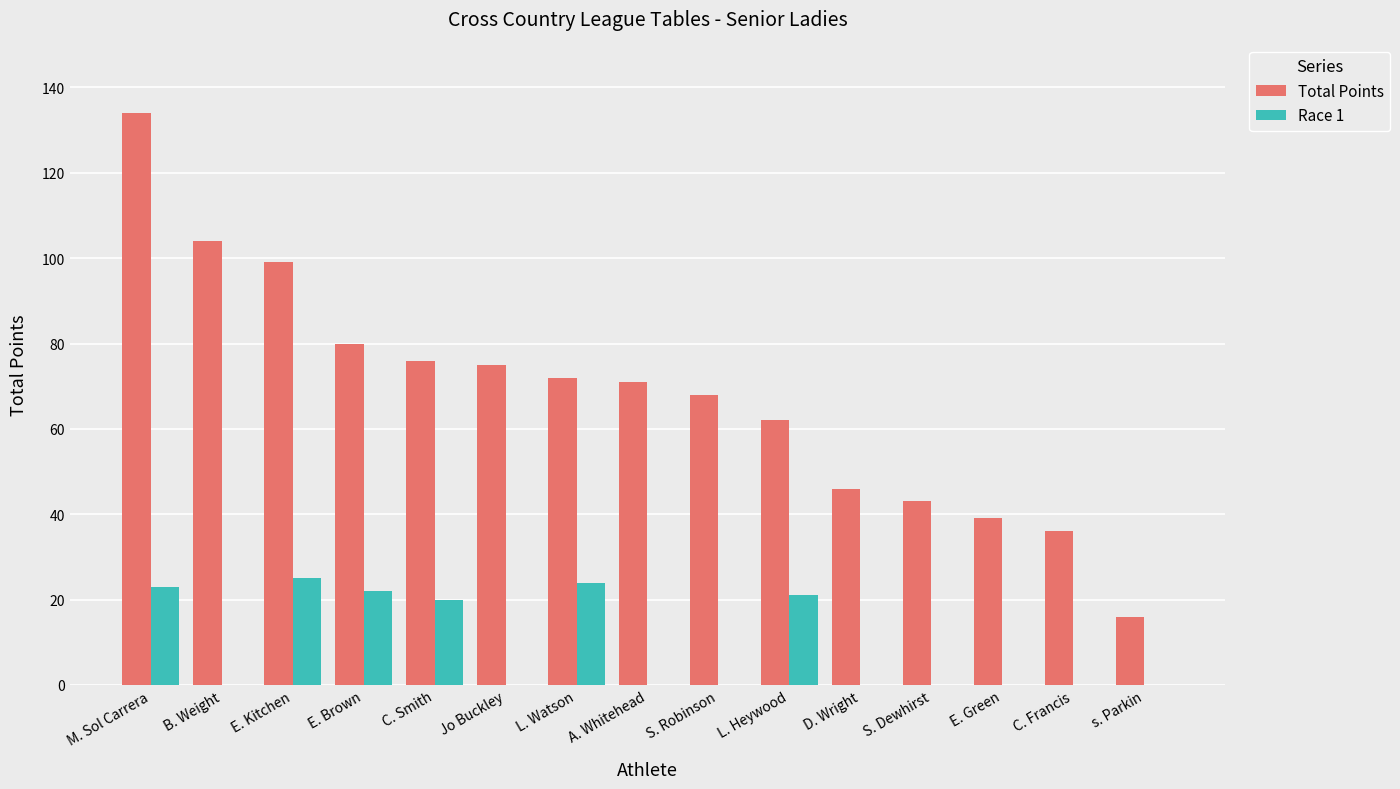

Are the bars grouped side by side (vs. stacked)?

Yes